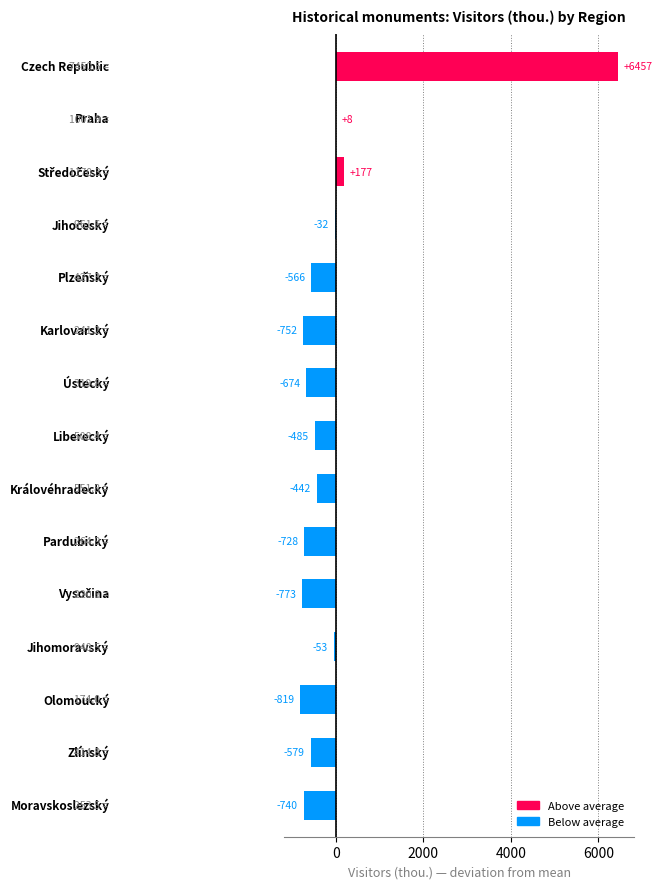

Are the bars horizontal?

Yes